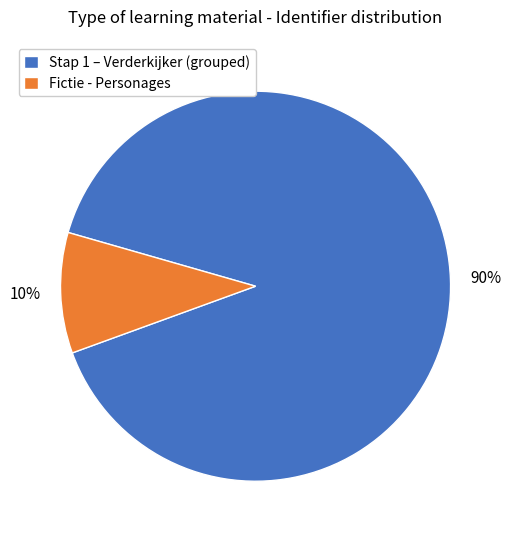

Do Stap 1 – Verderkijker (grouped) and Fictie - Personages together represent more than half of the pie?

Yes